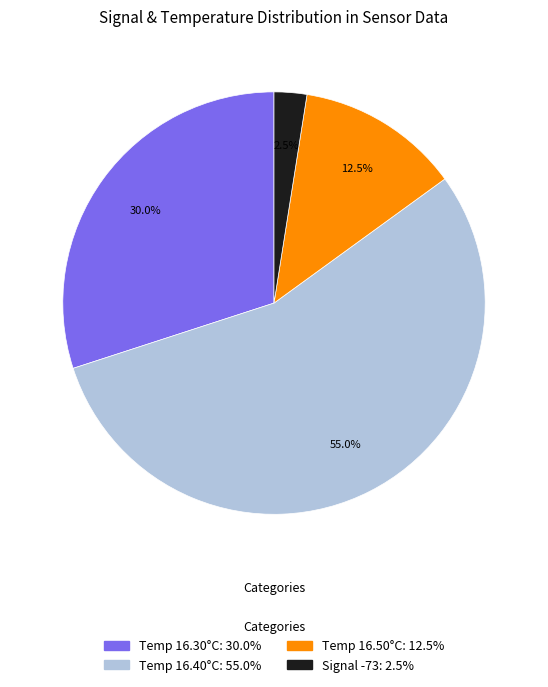

Is there a majority slice in this chart?

Yes